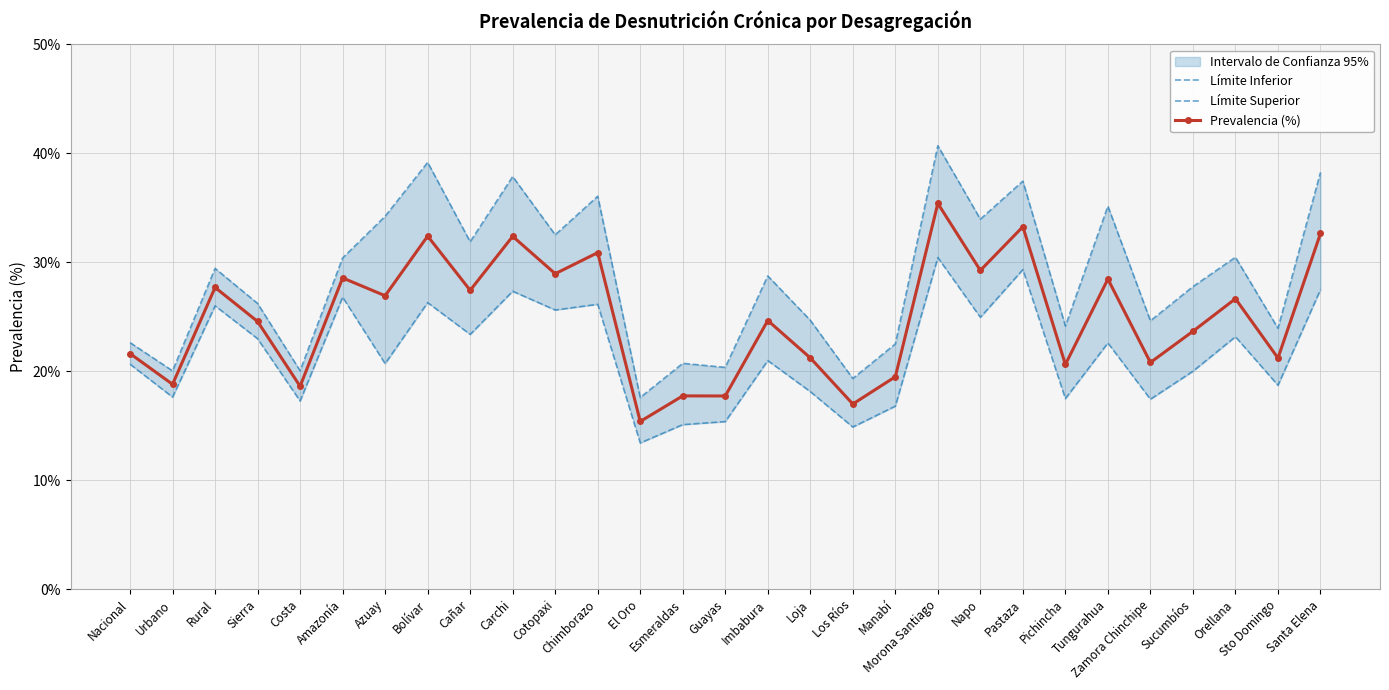

How many data points in Límite Superior are less than 28?

14